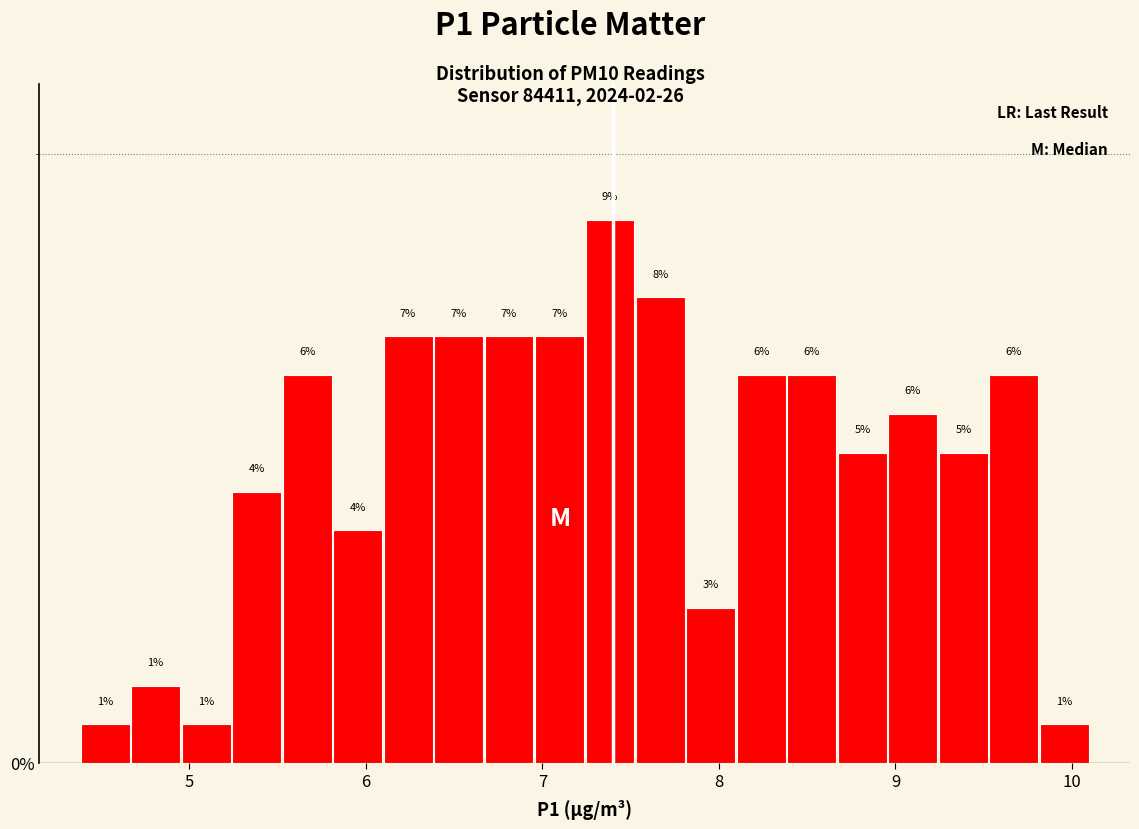

Read against the x-axis, roughly where is the centre of the tallest bar?

7.4